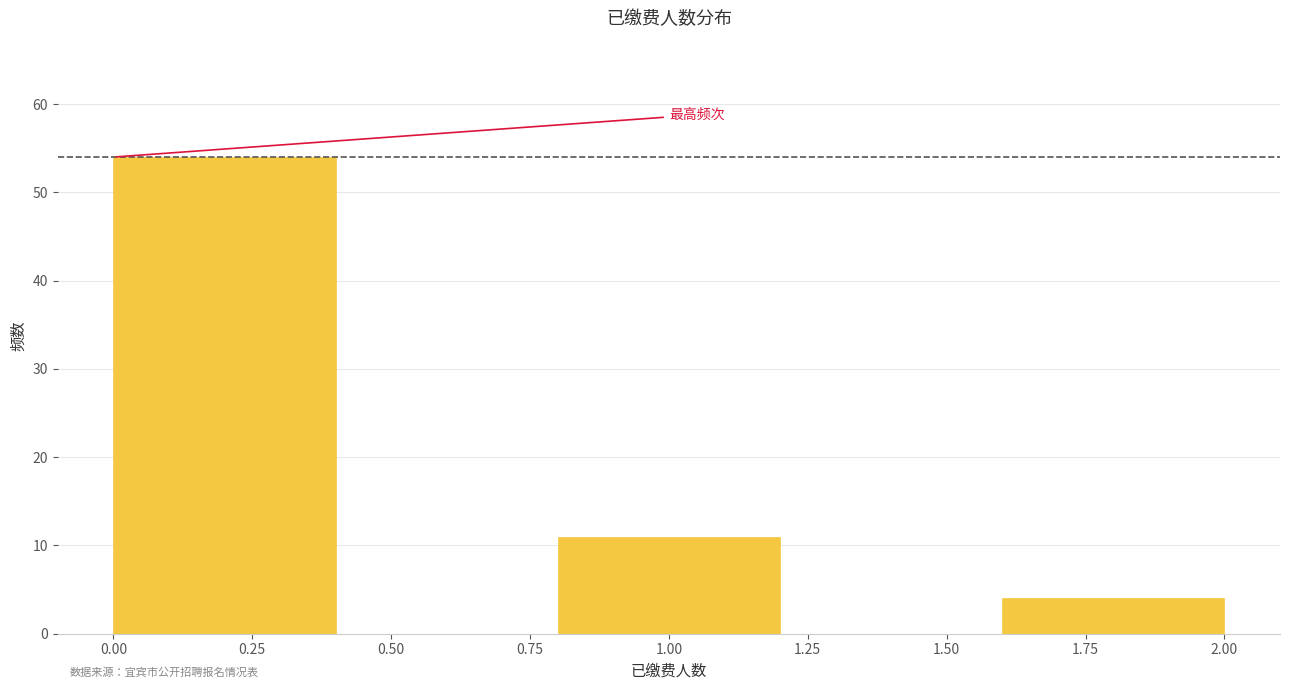

Reading left to right, transcribe this chart: for each bar, give the range it covers on the x-axis and its height. The values are not printed on the chart, so give them approximately, as read against the axis.

0.0 to 0.4: 54
0.4 to 0.8: 0
0.8 to 1.2: 11
1.2 to 1.6: 0
1.6 to 2.0: 4